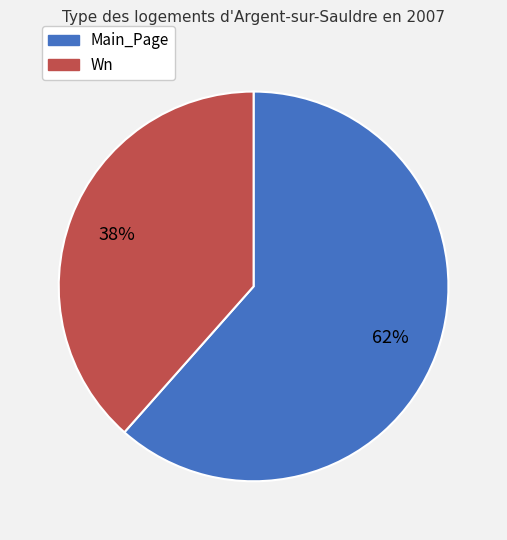

Which slice is the smallest?

Wn